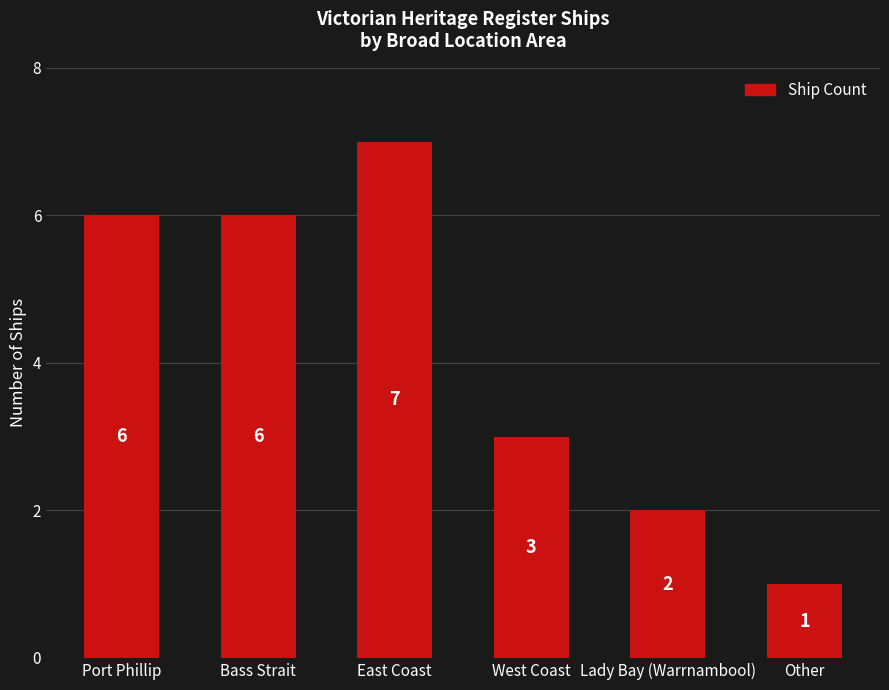

Reading left to right, transcribe all the data shown in this chart.

6	6	7	3	2	1